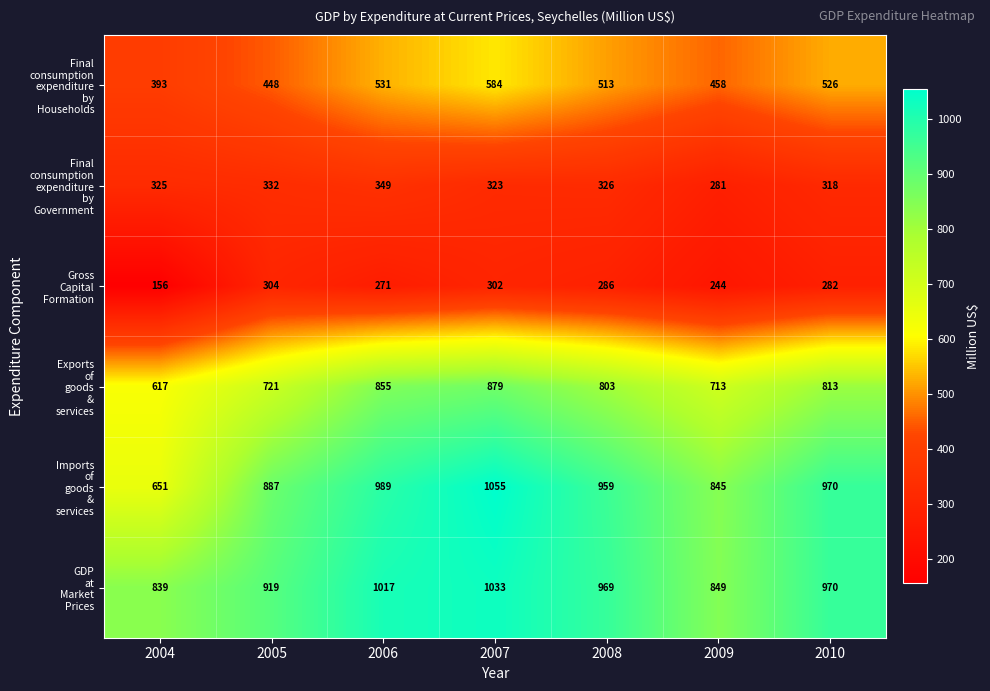

What is the spread (max minus min) of values at 2007?

753